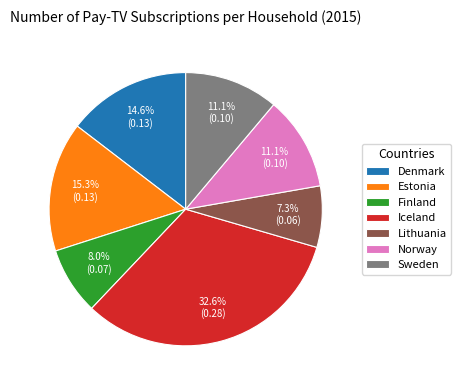

To the nearest percent, what percentage of the pie is Sweden?

11%